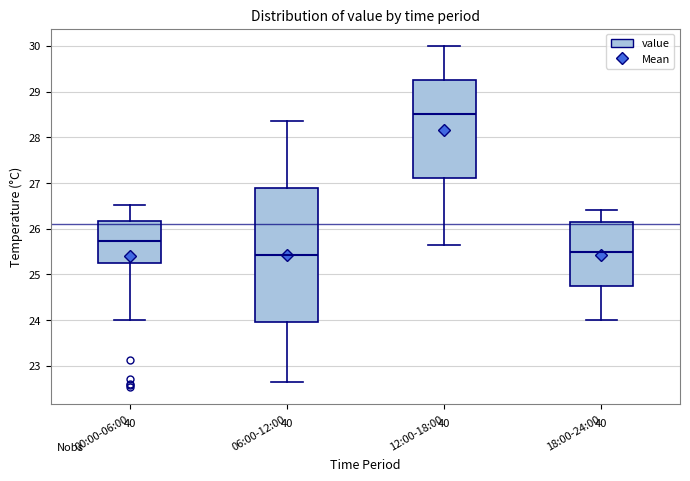

Where is the lower edge of the box for 18:00-24:00 on the y-axis? The values are not printed on the chart, so give them approximately, as read against the axis.

24.8